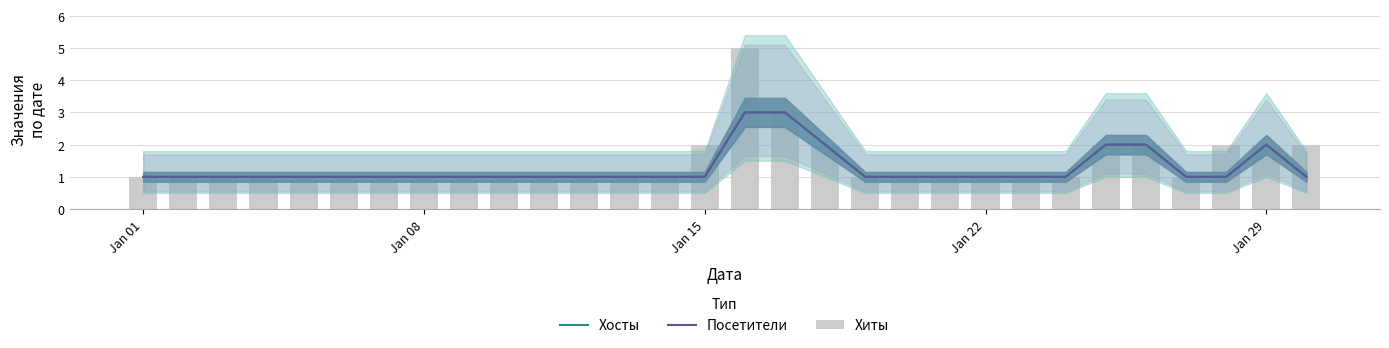

What is the difference between the second highest and second lowest values in the Хиты series?

2